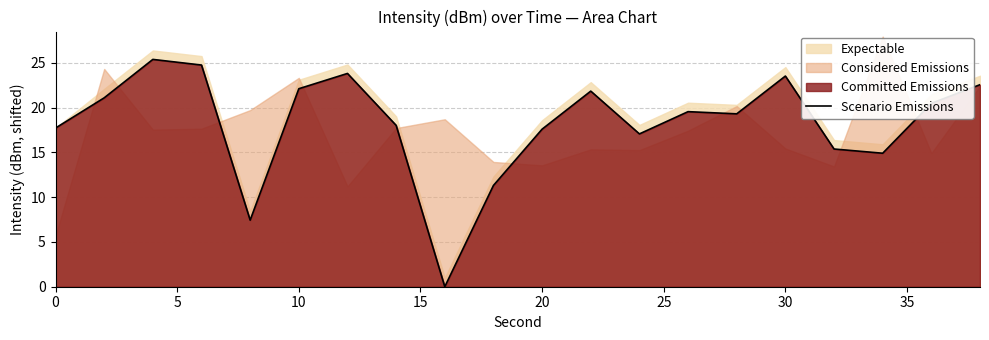

What is the sum of all values?

363.8